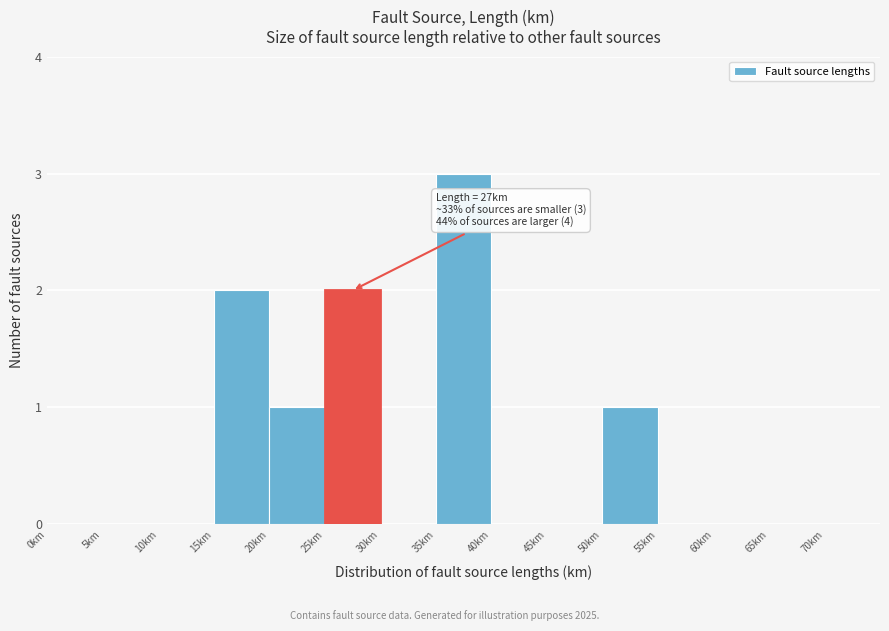

Which range on the x-axis has the tallest bar?

35 to 40